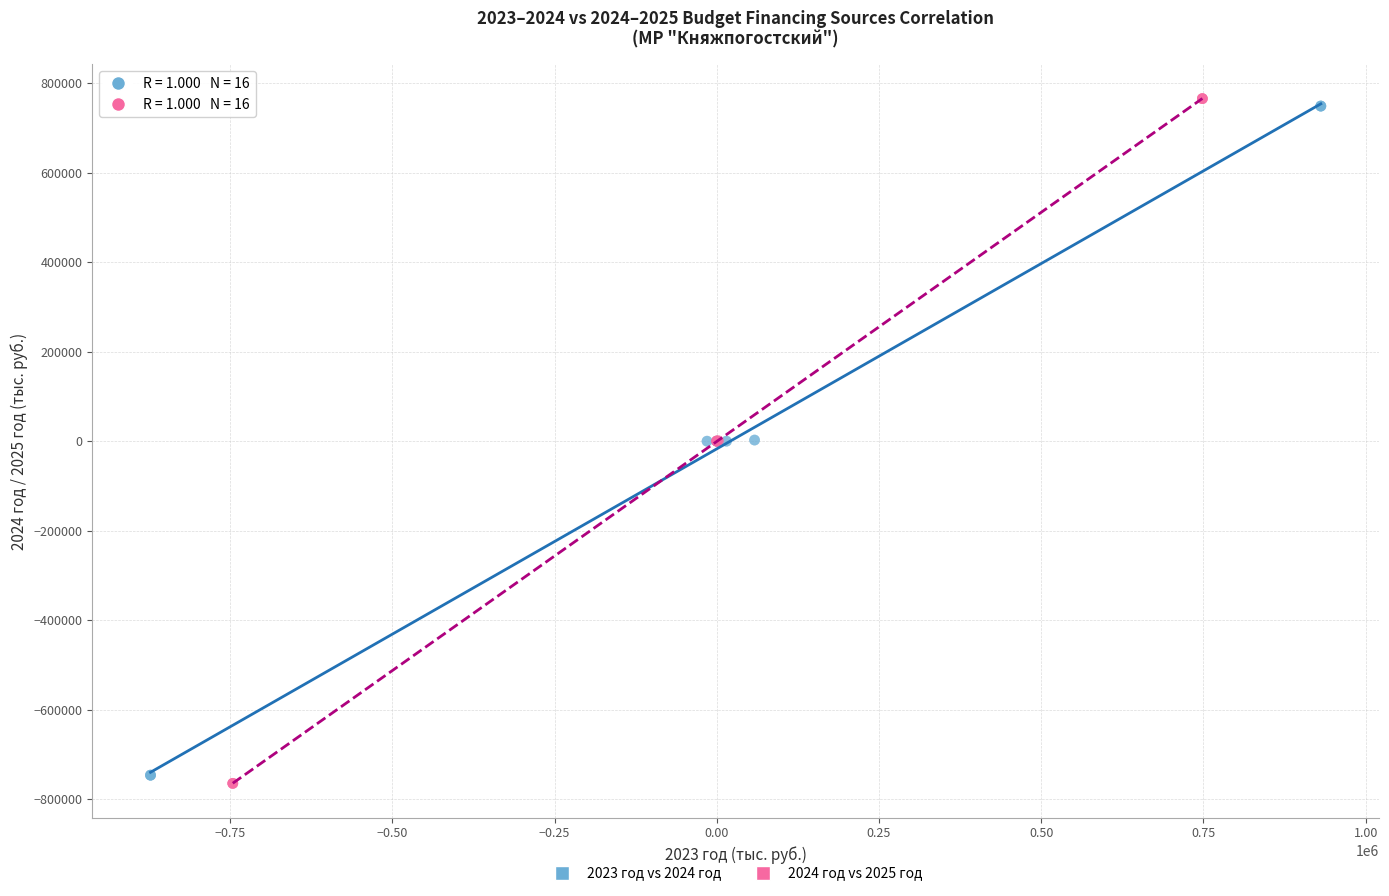

Which series reaches the minimum Y coordinate?

2024 год vs 2025 год